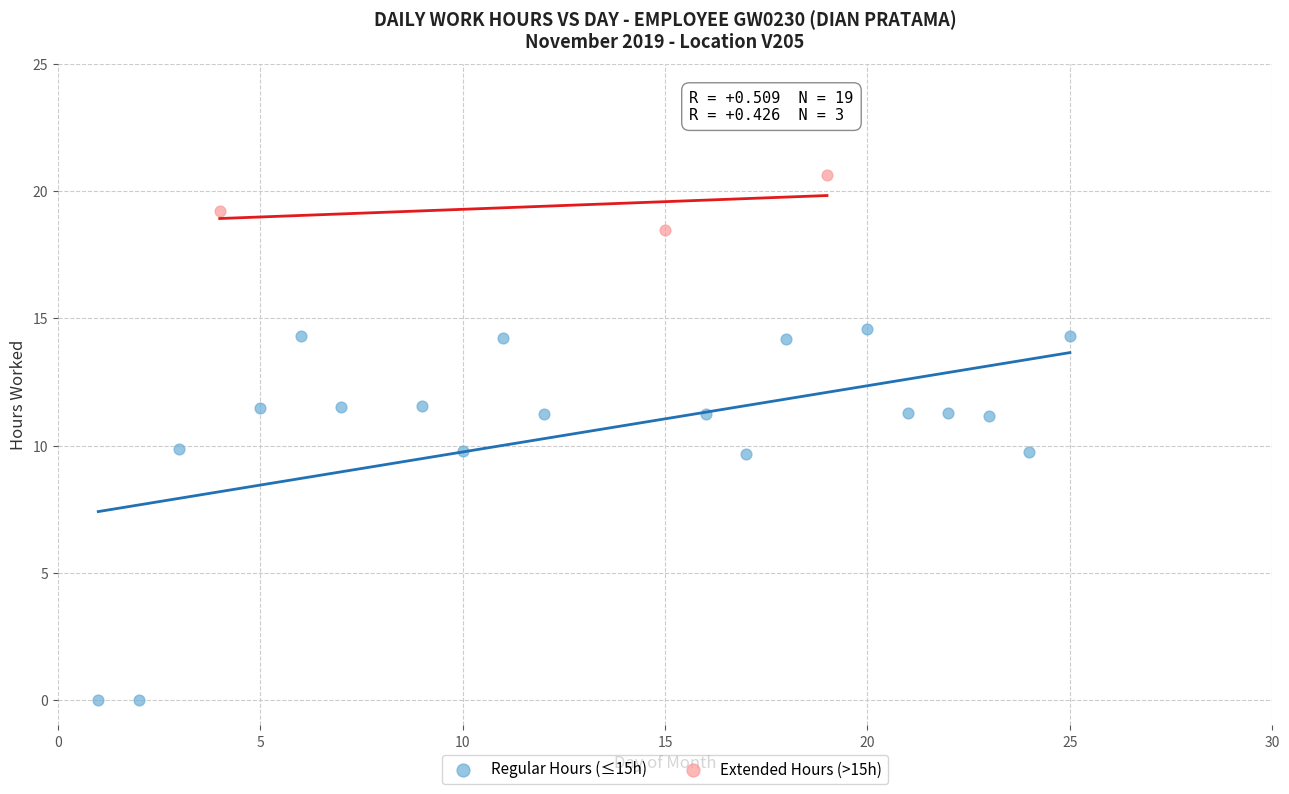

Which series contains the highest Y value?

Extended Hours (>15h)